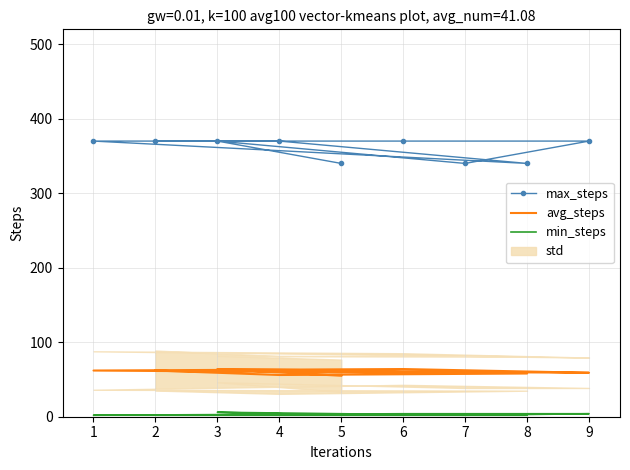

What is the average value of the avg_steps series?

60